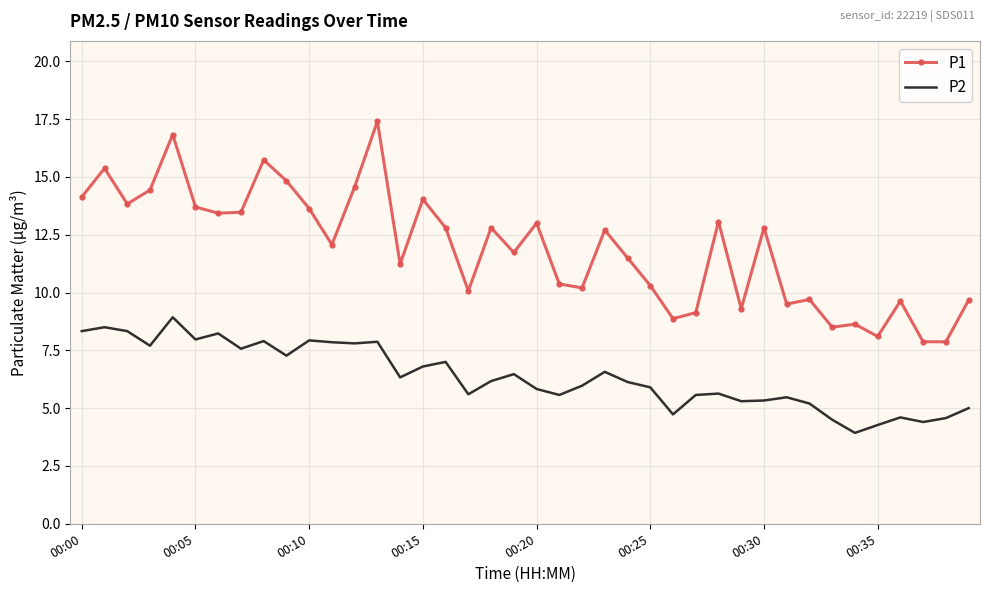

True or false: P1 and P2 cross at least once.

False